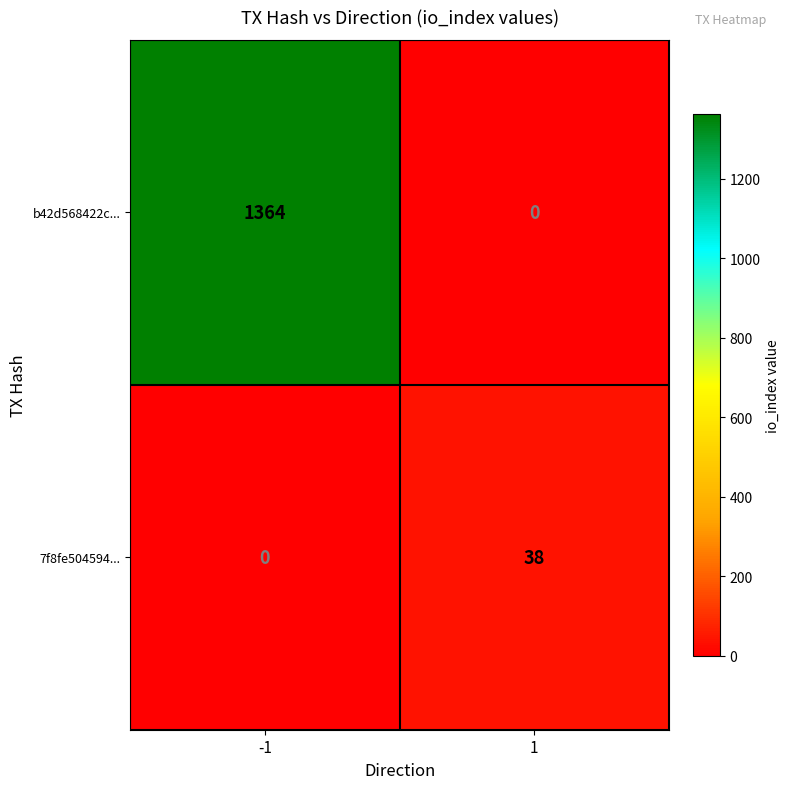

Which series has the largest total across all categories?

b42d568422c...